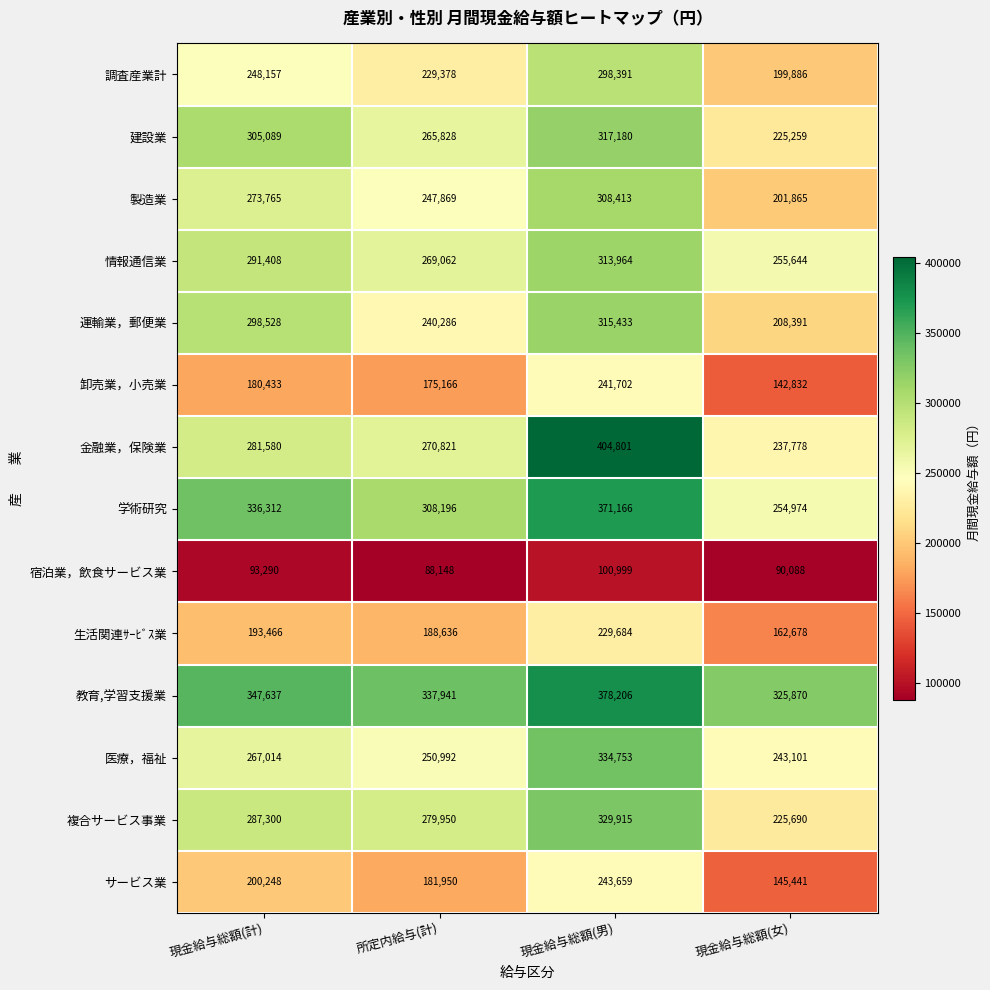

List the series in order of their peak value, highest first.

金融業，保険業, 教育,学習支援業, 学術研究, 医療，福祉, 複合サービス事業, 建設業, 運輸業，郵便業, 情報通信業, 製造業, 調査産業計, サービス業, 卸売業，小売業, 生活関連ｻｰﾋﾞｽ業, 宿泊業，飲食サービス業